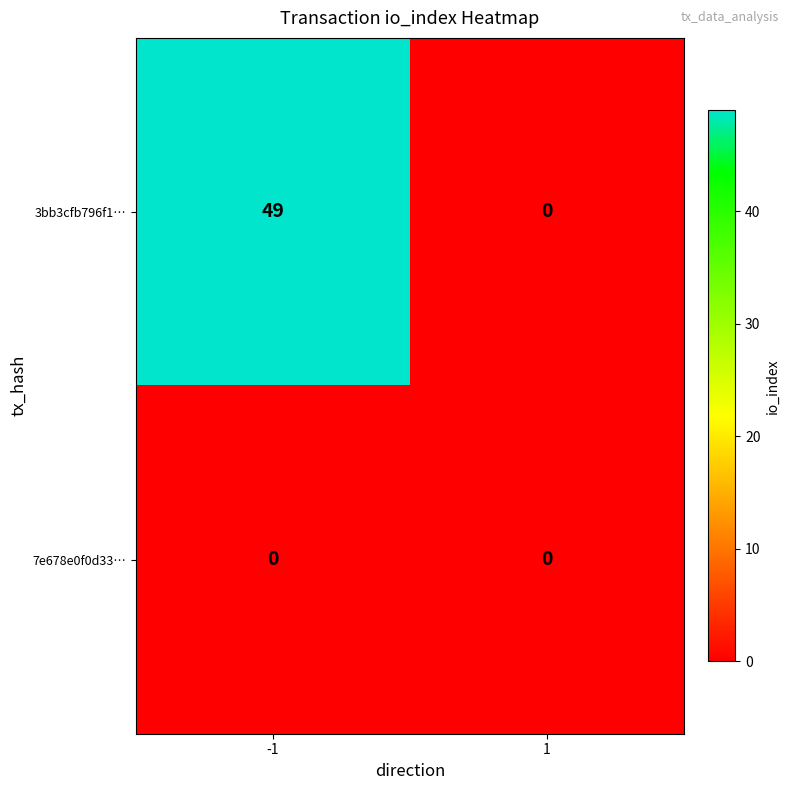

List the series in order of their overall mean, lowest first.

7e678e0f0d33…, 3bb3cfb796f1…